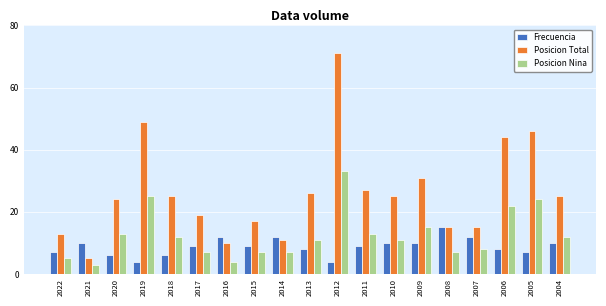

At which category is the sum across all series the highest?

2012